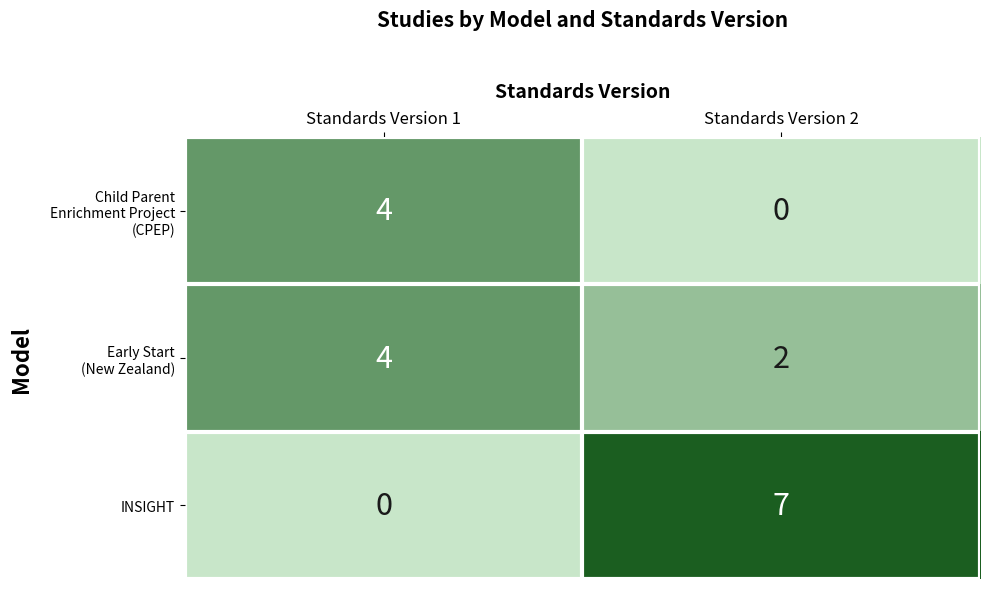

At which category is the sum across all series the highest?

Standards Version 2